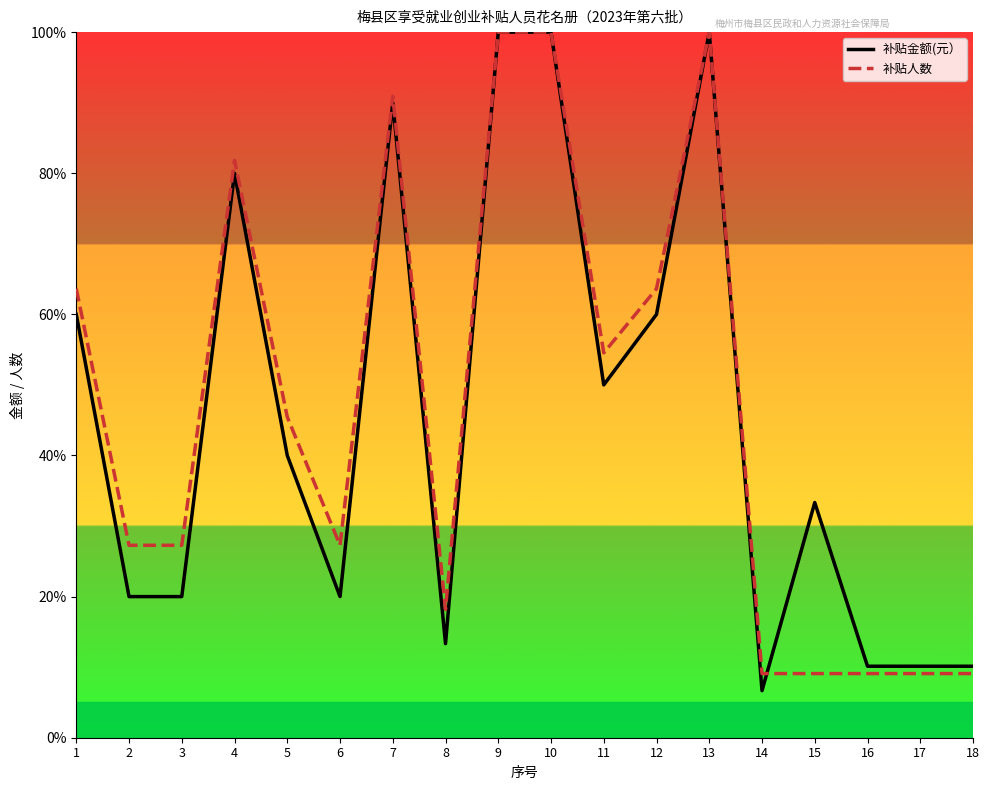

Reading left to right, what are all the values shown in this chart?

补贴金额(元）: 1=60.0	2=20.0	3=20.0	4=80.0	5=40.0	6=20.0	7=90.0	8=13.3	9=100.0	10=100.0	11=50.0	12=60.0	13=100.0	14=6.7	15=33.3	16=10.1	17=10.1	18=10.1
补贴人数: 1=63.6	2=27.3	3=27.3	4=81.8	5=45.5	6=27.3	7=90.9	8=18.2	9=100.0	10=100.0	11=54.5	12=63.6	13=100.0	14=9.1	15=9.1	16=9.1	17=9.1	18=9.1